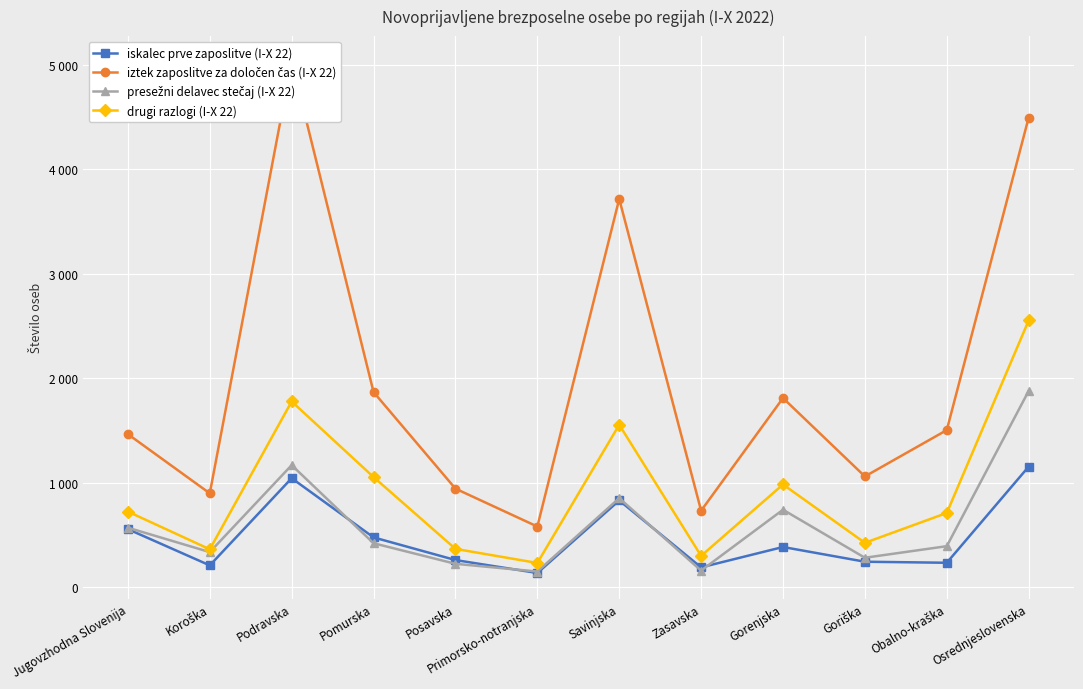

What is the value of the drugi razlogi (I-X 22) point at the 11th from the left?

709